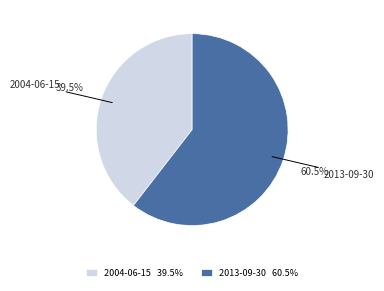

Which slice is the largest?

2013-09-30